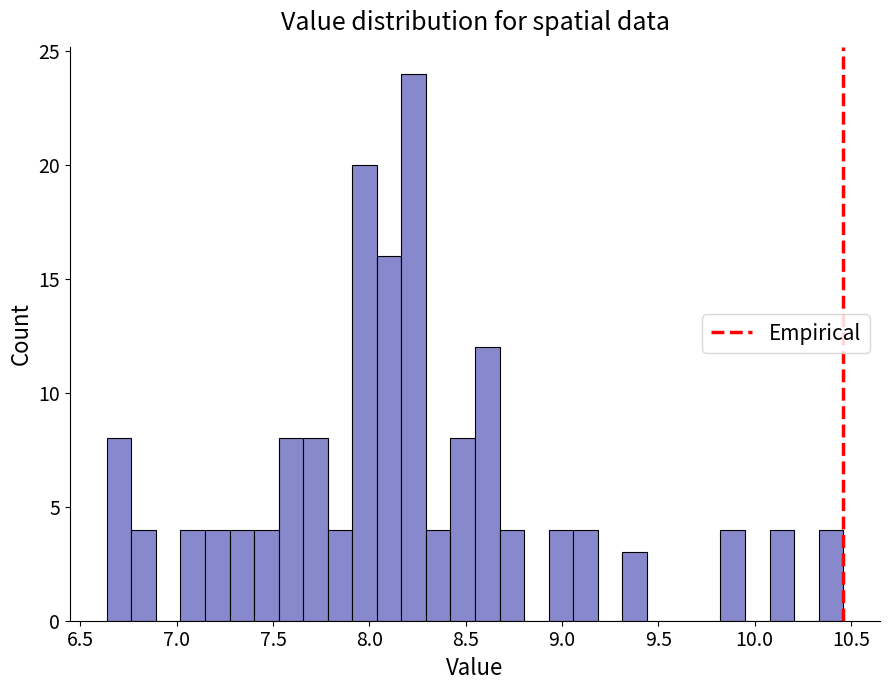

Around what value on the x-axis is the tallest bar? Give the approximate position of its centre, as read against the axis.

8.25